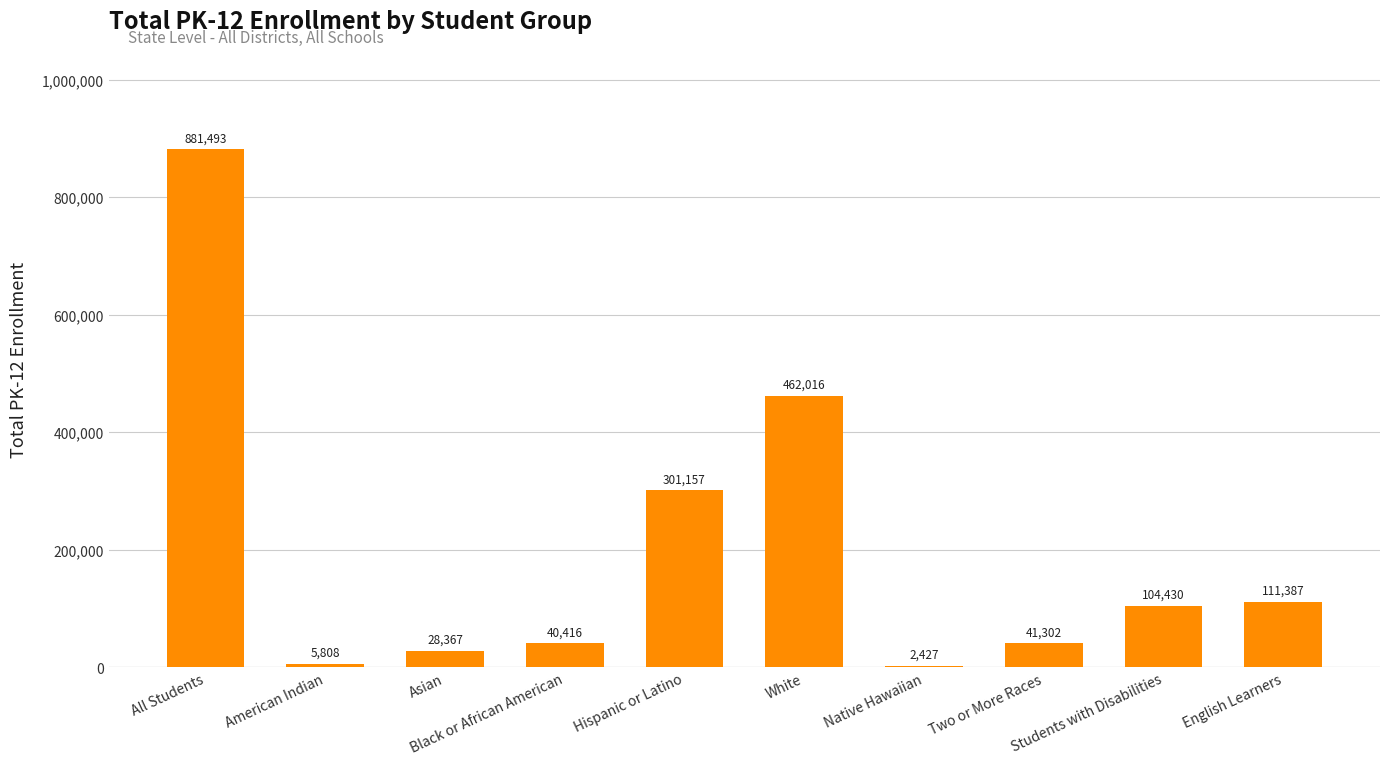

At which category does the chart reach its peak across all series?

All Students